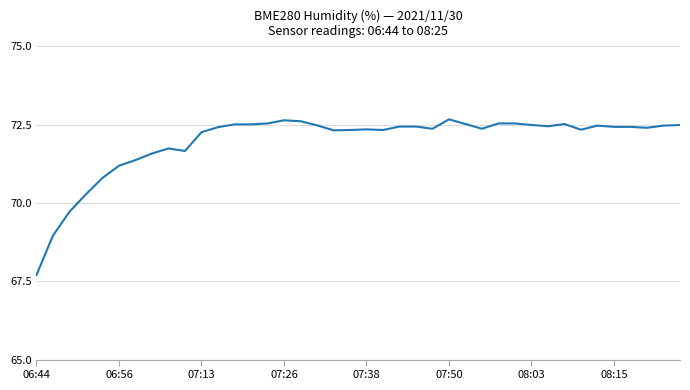

What is the greatest value displayed?

72.7